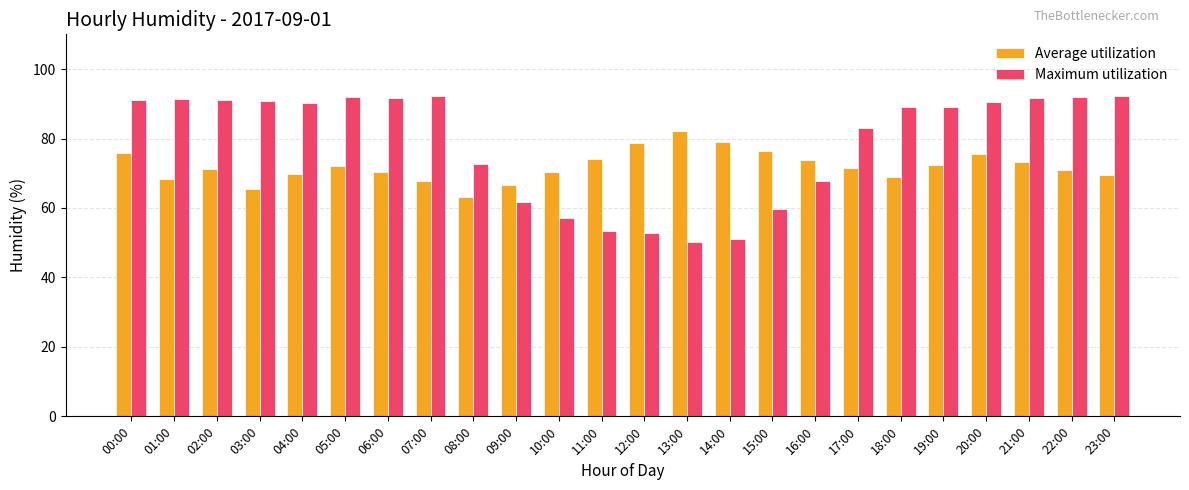

What are all the series names shown in the legend?

Average utilization, Maximum utilization